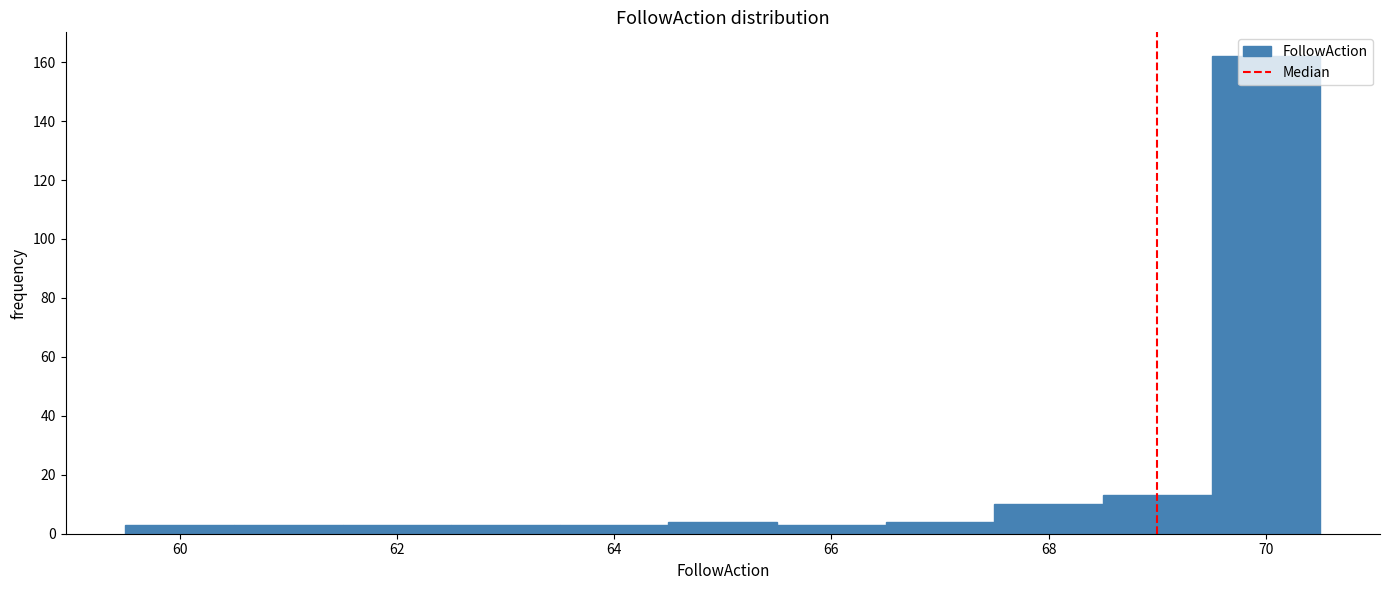

Reading left to right, transcribe this chart: for each bar, give the range it covers on the x-axis and its height. Neither the bar edges nor the heights are printed on the chart, so give them approximately, as read against the axes.

59.5 to 60.5: 4
60.5 to 61.5: 4
61.5 to 62.5: 4
62.5 to 63.5: 4
63.5 to 64.5: 4
64.5 to 65.5: 4
65.5 to 66.5: 4
66.5 to 67.5: 4
67.5 to 68.5: 10
68.5 to 69.5: 14
69.5 to 70.5: 162